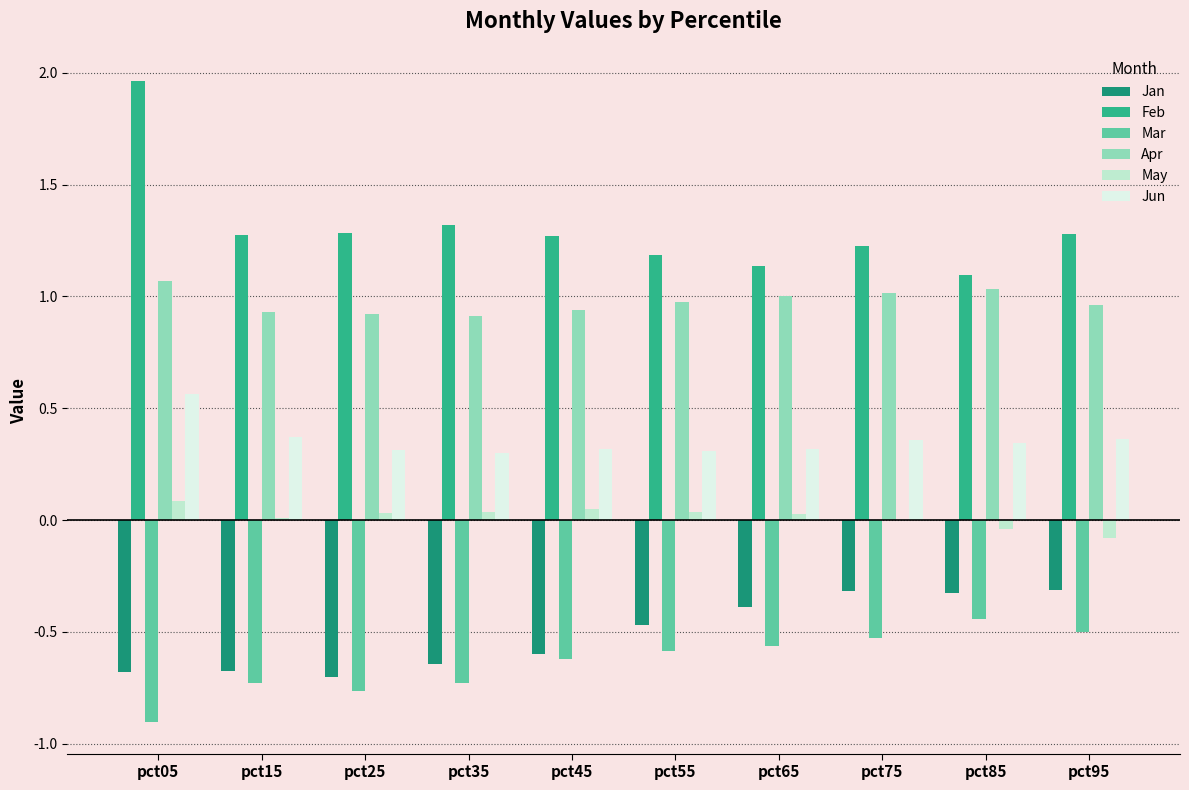

Which series has the largest total across all categories?

Feb